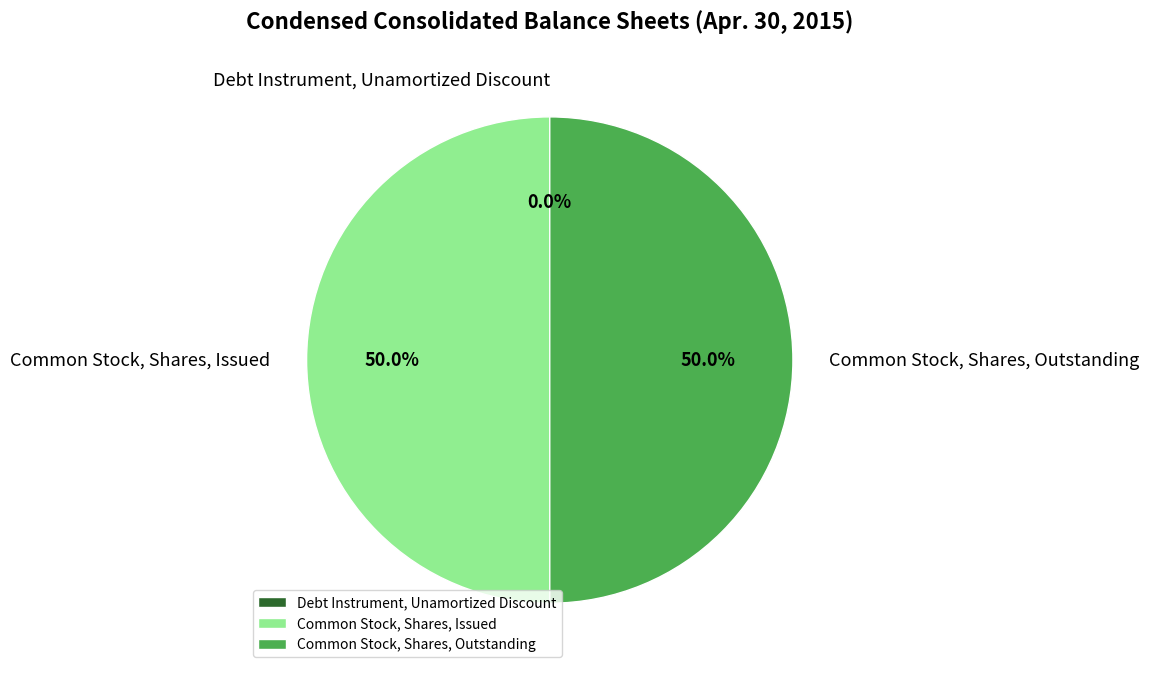

Combined, what portion of the pie is Common Stock, Shares, Issued and Common Stock, Shares, Outstanding?

100.0%